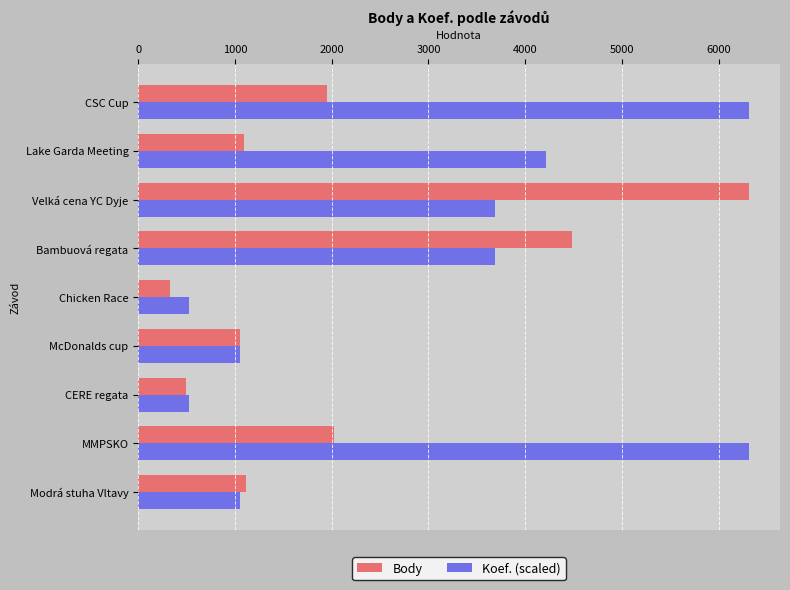

List the series in order of their overall mean, lowest first.

Body, Koef. (scaled)